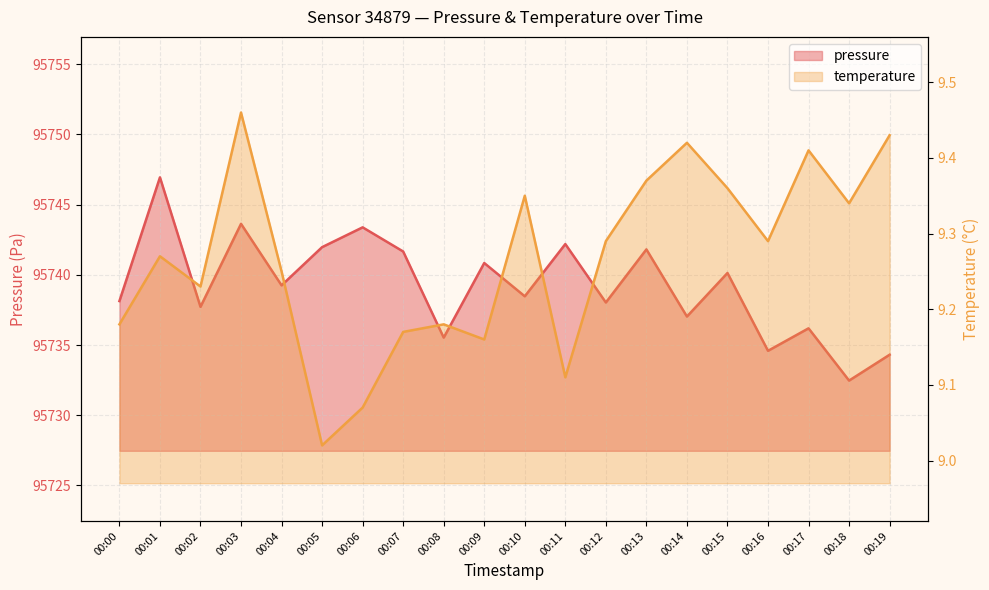

What is the minimum value shown in the chart?

9.0